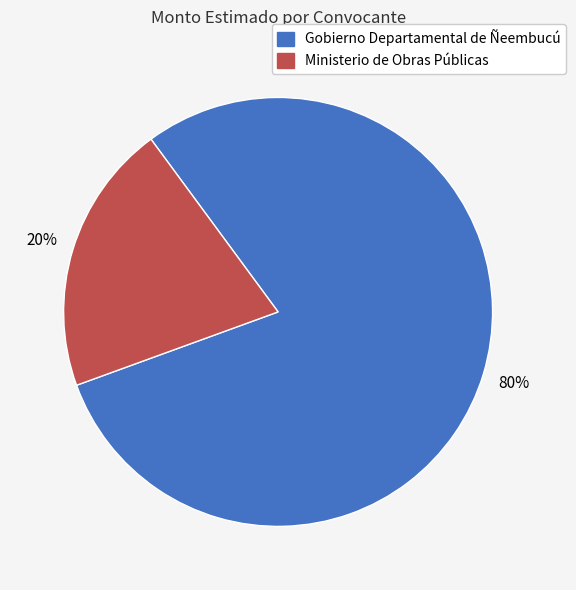

Is it true that Gobierno Departamental de Ñeembucú is 68% of the pie?

False